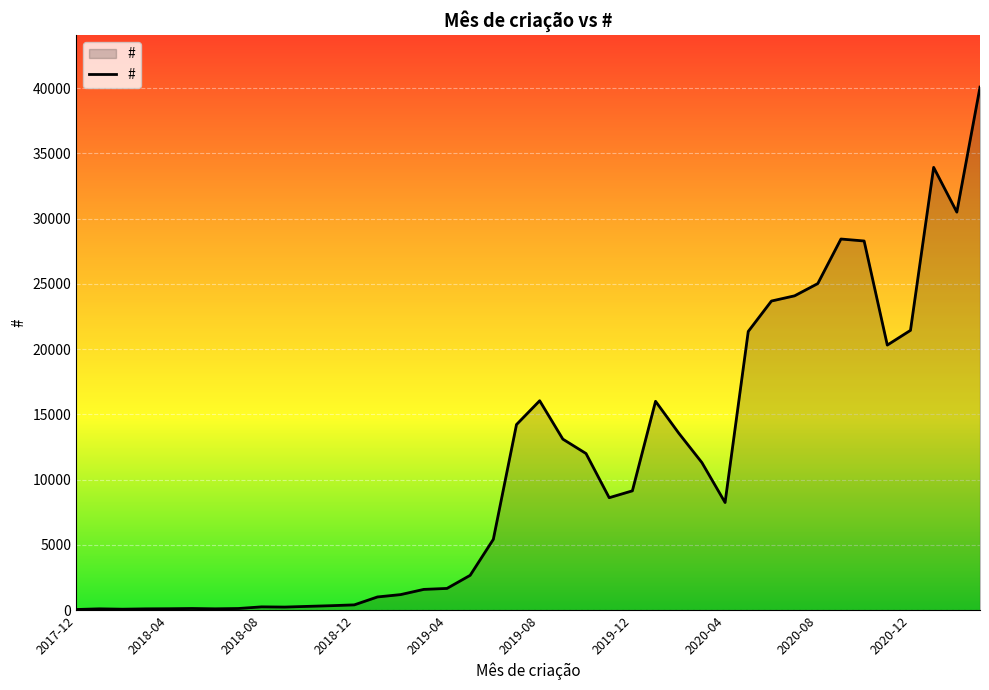

What is the greatest value displayed?

40085